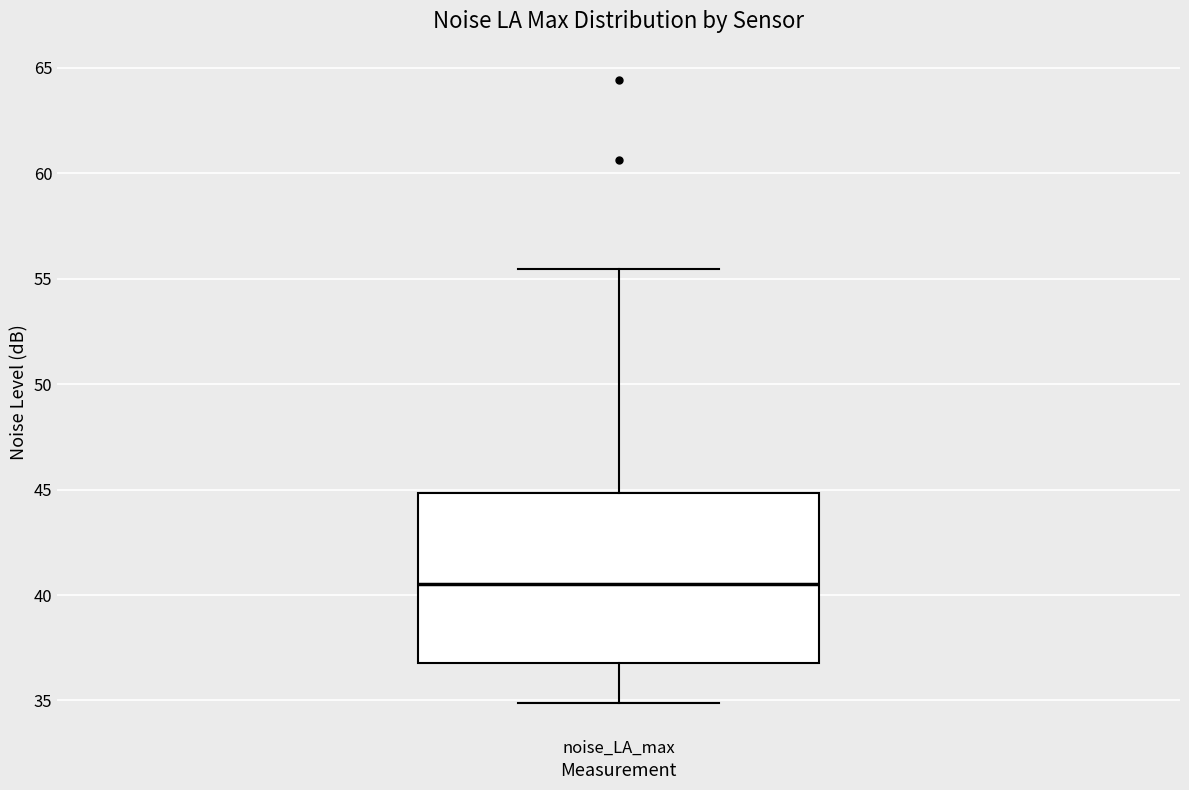

Read this box plot against the y-axis: the position of the median line, the range covered by the box, and the ends of both whiskers. The values are not printed on the chart, so give them approximately, as read against the axis.

median 40.5, box 37.0 to 45.0, whiskers 35.0 to 55.5